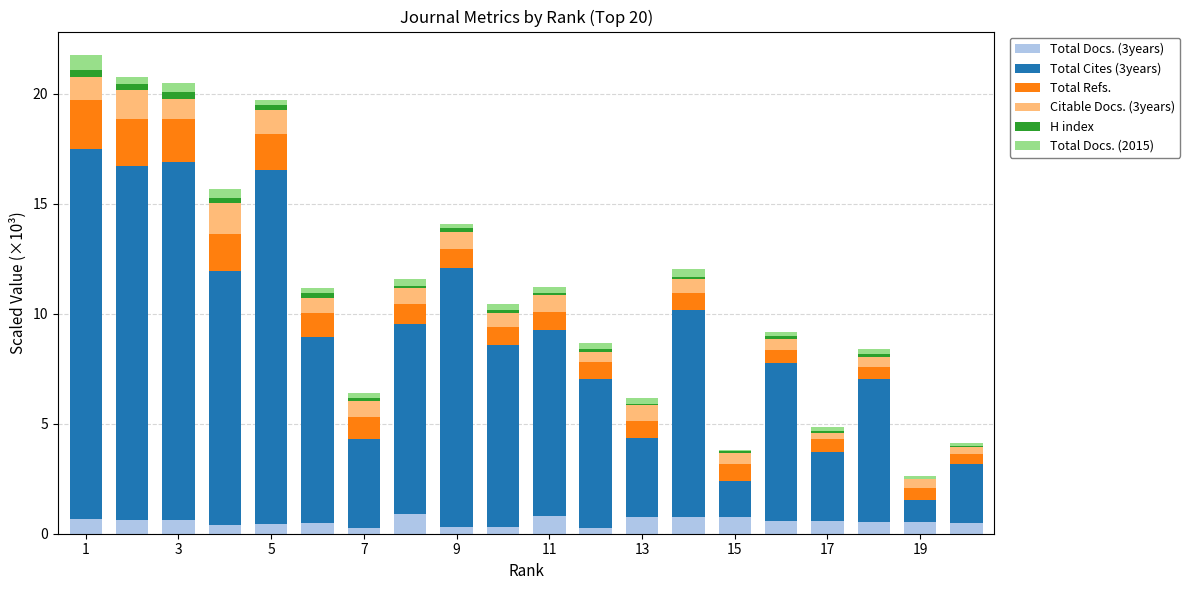

What is the sum of all Total Docs. (3years) values?

11.1